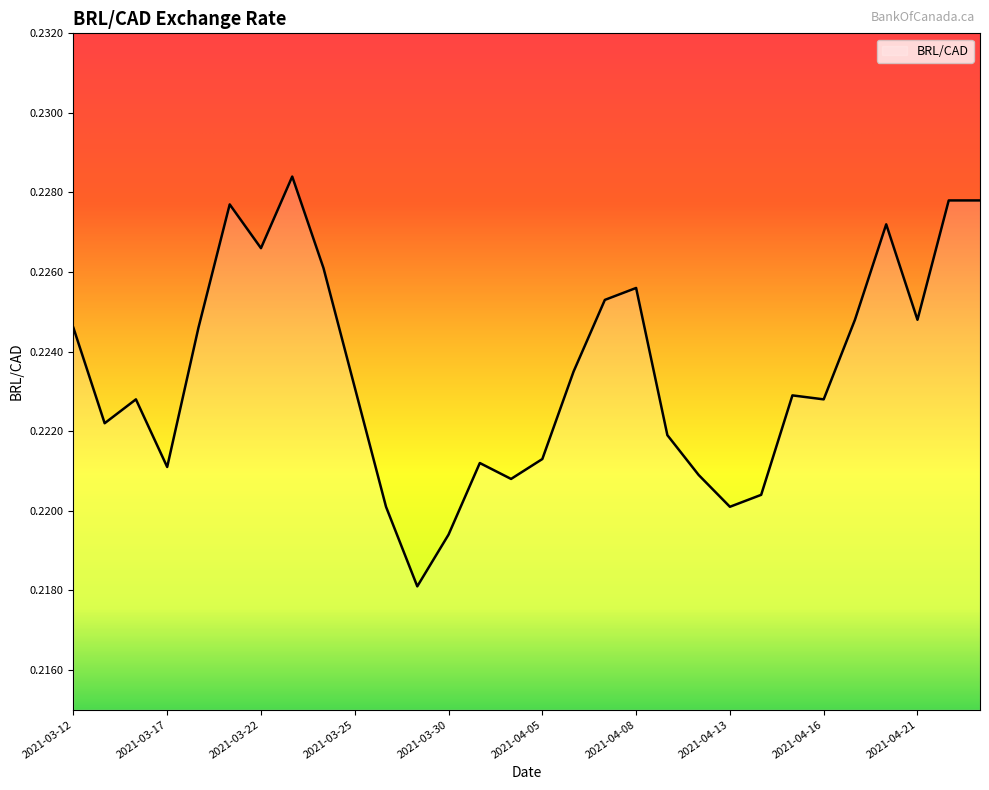

How many series are shown in this chart?

1